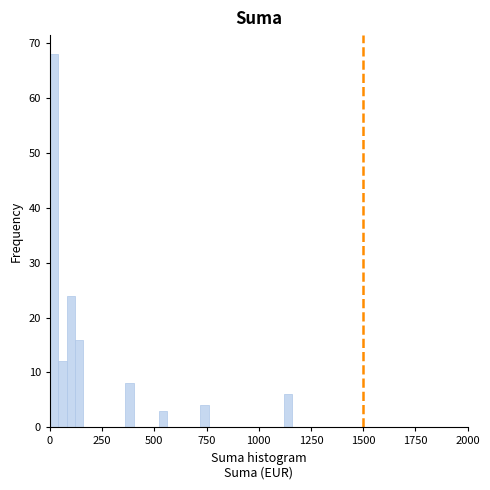

Around what value on the x-axis is the tallest bar? Give the approximate position of its centre, as read against the axis.

0